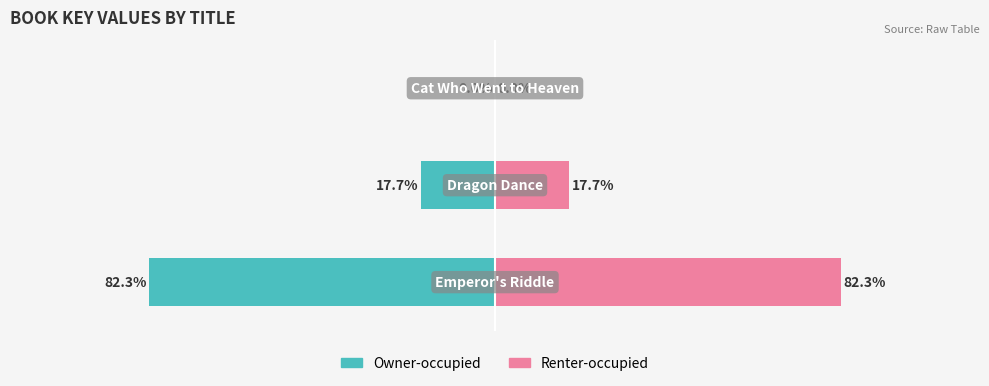

Reading left to right, list all the values displayed in this chart.

Key (left): 0=-82.3	1=-17.7	2=-0.0
Key (right): 0=82.3	1=17.7	2=0.0